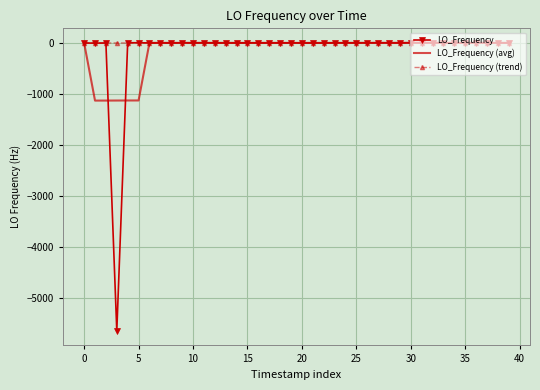

What is the lowest value of the LO_Frequency (avg) series?

-1130.1